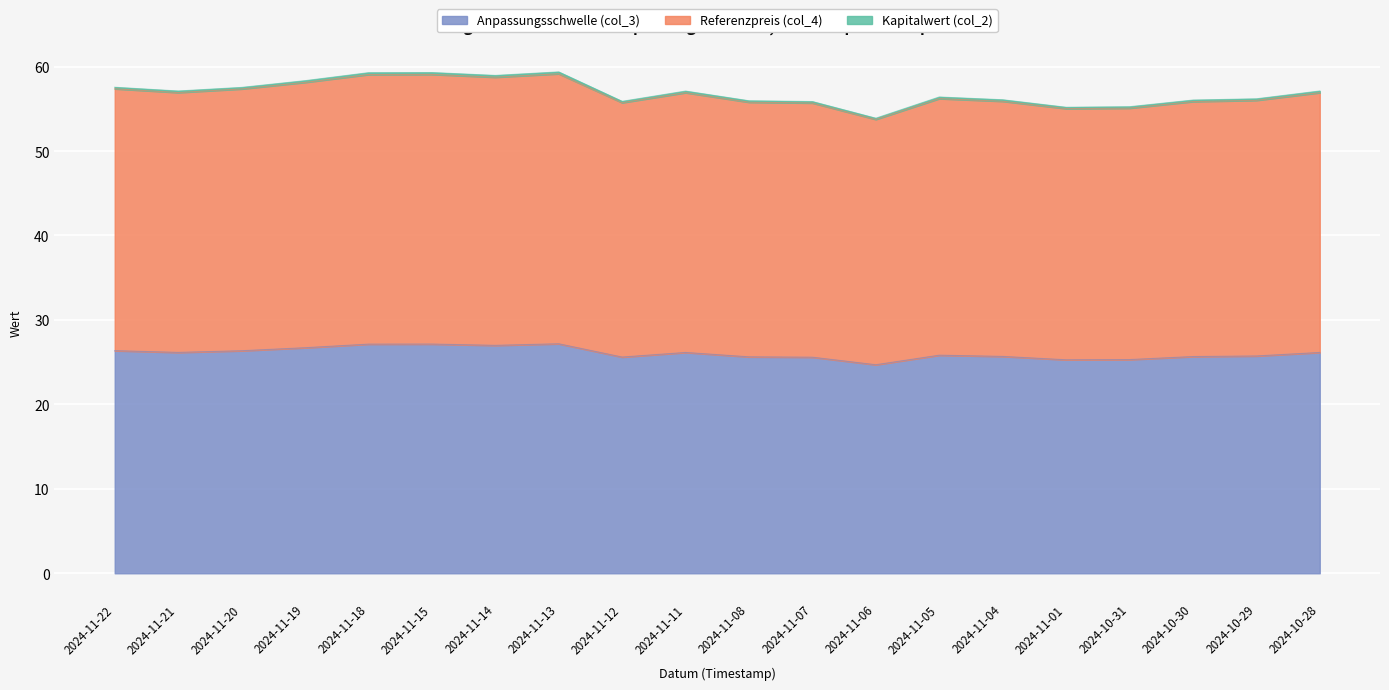

Where is Anpassungsschwelle (col_3) nearest to the value 25?

2024-11-01